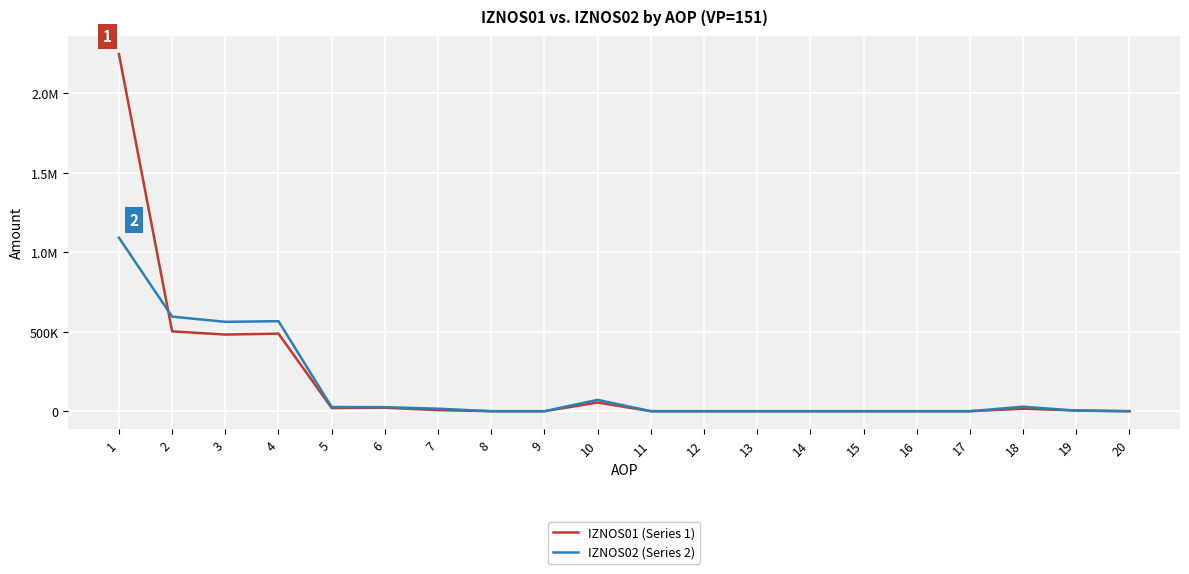

Between which two adjacent categories do IZNOS02 (Series 2) and IZNOS01 (Series 1) first intersect?

1 and 2